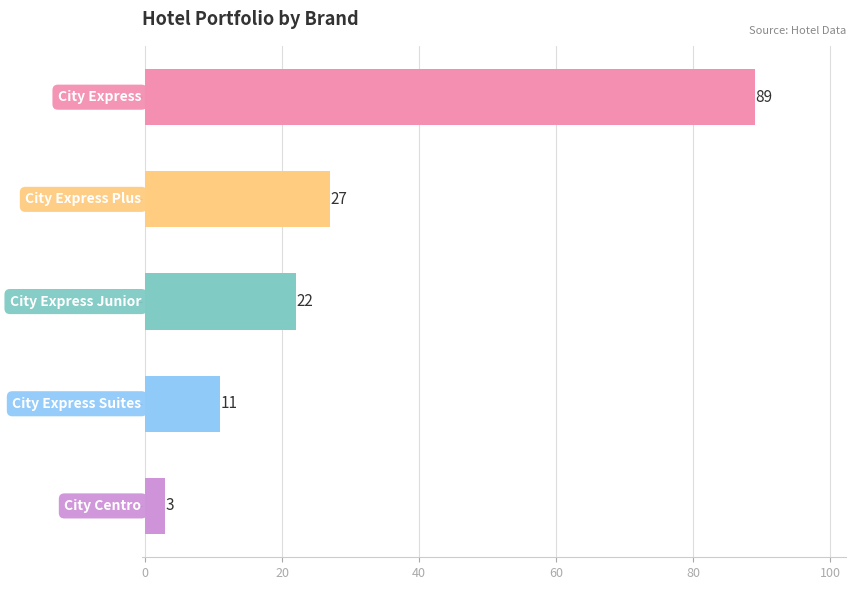

How many distinct data groups are displayed?

1